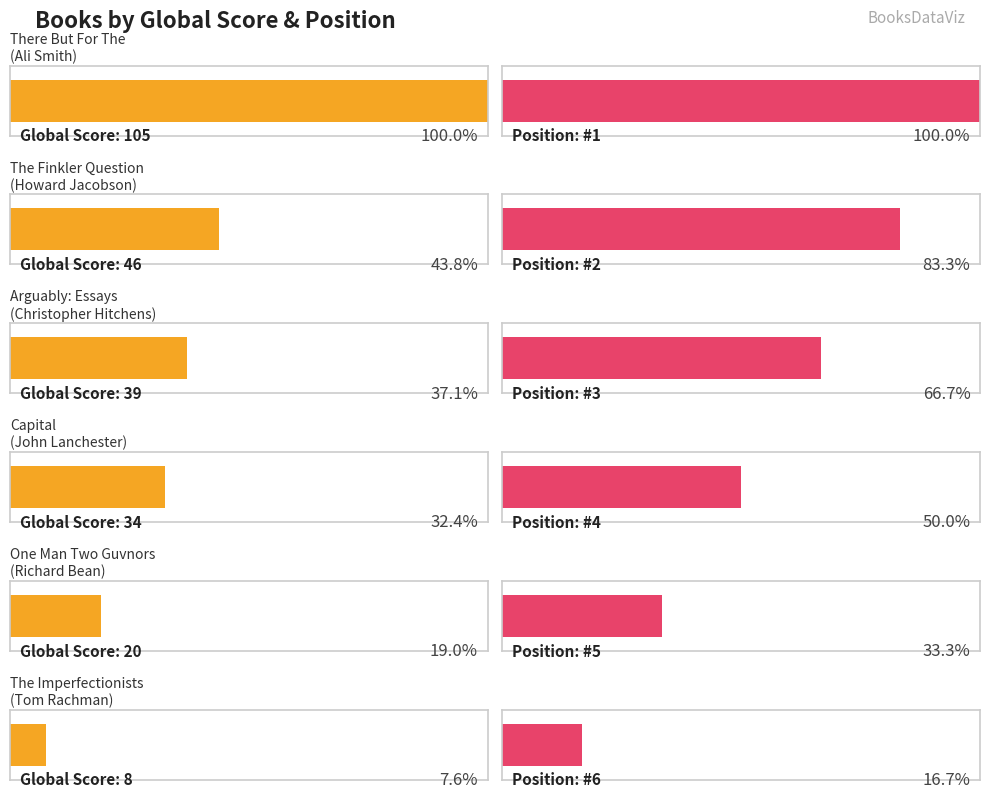

The value of Global Score at There But For The is 22. True or false?

False